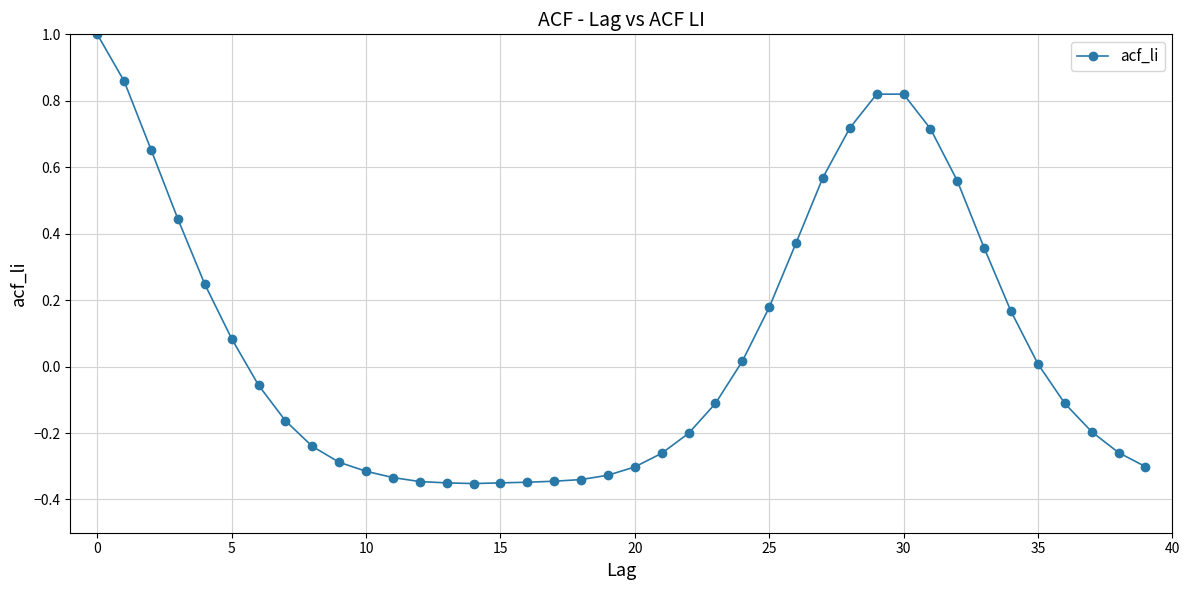

What is the sum of all values?

2.7